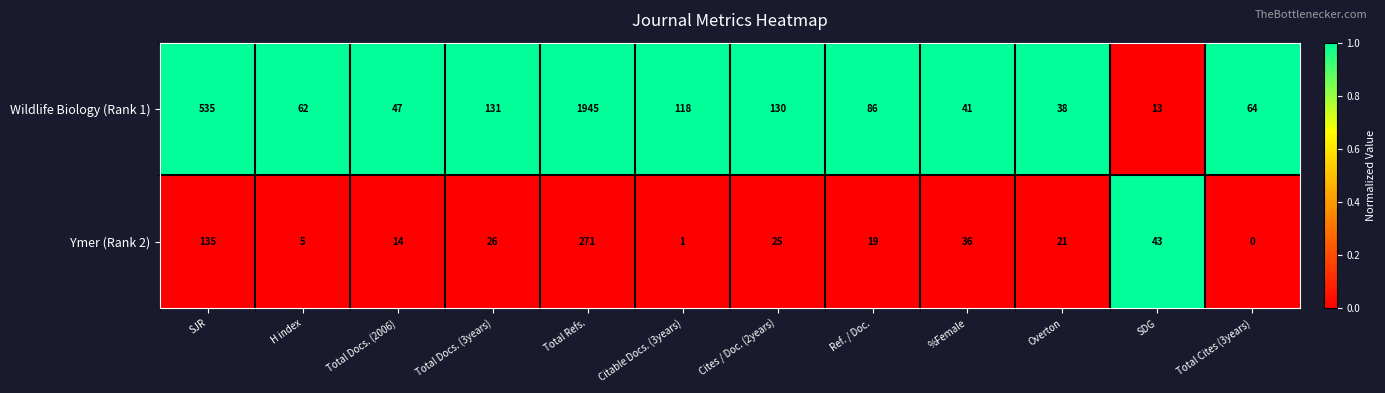

What is the maximum value shown in the chart?

1945